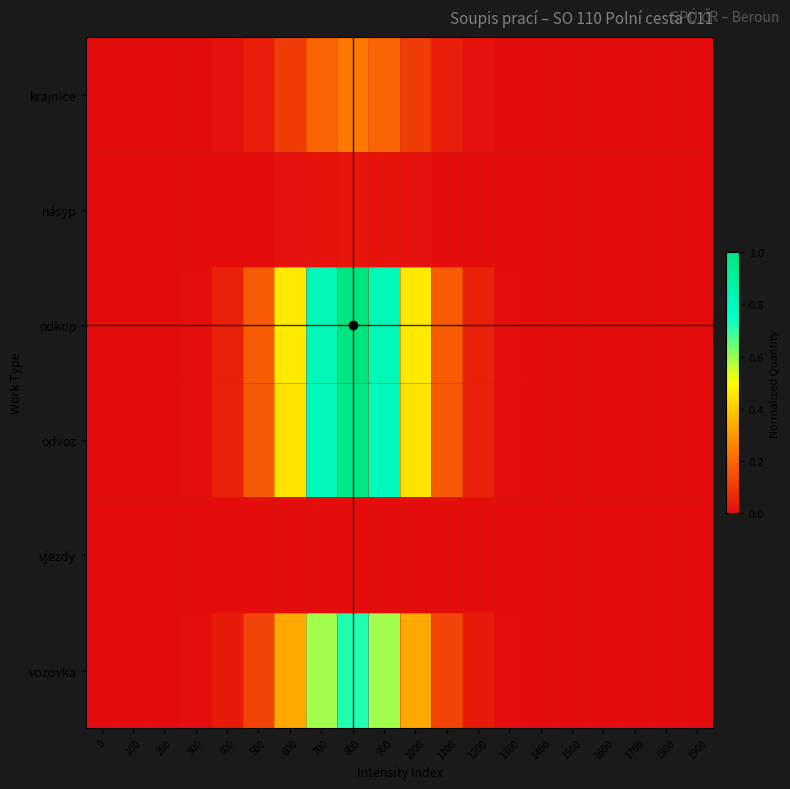

Reading right to left, extract all data points from this chart.

krajnice: 1900=0.0	1800=0.0	1700=0.0	1600=0.0	1500=0.0	1400=0.0	1300=0.0	1200=0.0	1100=0.0	1000=0.1	900=0.2	800=0.2	700=0.2	600=0.1	500=0.0	400=0.0	300=0.0	200=0.0	100=0.0	0=0.0
násyp: 1900=0.0	1800=0.0	1700=0.0	1600=0.0	1500=0.0	1400=0.0	1300=0.0	1200=0.0	1100=0.0	1000=0.0	900=0.0	800=0.0	700=0.0	600=0.0	500=0.0	400=0.0	300=0.0	200=0.0	100=0.0	0=0.0
odkop: 1900=0.0	1800=0.0	1700=0.0	1600=0.0	1500=0.0	1400=0.0	1300=0.0	1200=0.0	1100=0.2	1000=0.5	900=0.8	800=1.0	700=0.8	600=0.5	500=0.2	400=0.0	300=0.0	200=0.0	100=0.0	0=0.0
odvoz: 1900=0.0	1800=0.0	1700=0.0	1600=0.0	1500=0.0	1400=0.0	1300=0.0	1200=0.0	1100=0.2	1000=0.4	900=0.8	800=1.0	700=0.8	600=0.4	500=0.2	400=0.0	300=0.0	200=0.0	100=0.0	0=0.0
vjezdy: 1900=0.0	1800=0.0	1700=0.0	1600=0.0	1500=0.0	1400=0.0	1300=0.0	1200=0.0	1100=0.0	1000=0.0	900=0.0	800=0.0	700=0.0	600=0.0	500=0.0	400=0.0	300=0.0	200=0.0	100=0.0	0=0.0
vozovka: 1900=0.0	1800=0.0	1700=0.0	1600=0.0	1500=0.0	1400=0.0	1300=0.0	1200=0.0	1100=0.1	1000=0.3	900=0.6	800=0.7	700=0.6	600=0.3	500=0.1	400=0.0	300=0.0	200=0.0	100=0.0	0=0.0